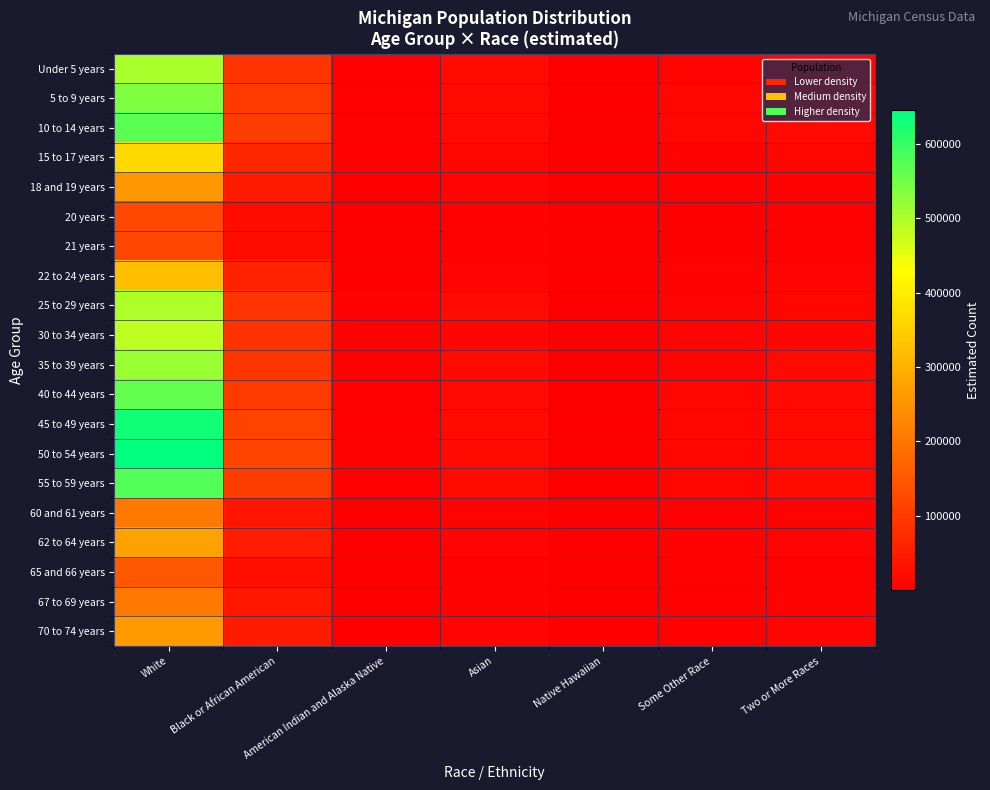

Rank the series by their maximum value, from highest to lowest.

50 to 54 years, 45 to 49 years, 55 to 59 years, 10 to 14 years, 40 to 44 years, 5 to 9 years, 35 to 39 years, Under 5 years, 25 to 29 years, 30 to 34 years, 15 to 17 years, 22 to 24 years, 62 to 64 years, 70 to 74 years, 18 and 19 years, 60 and 61 years, 67 to 69 years, 65 and 66 years, 20 years, 21 years